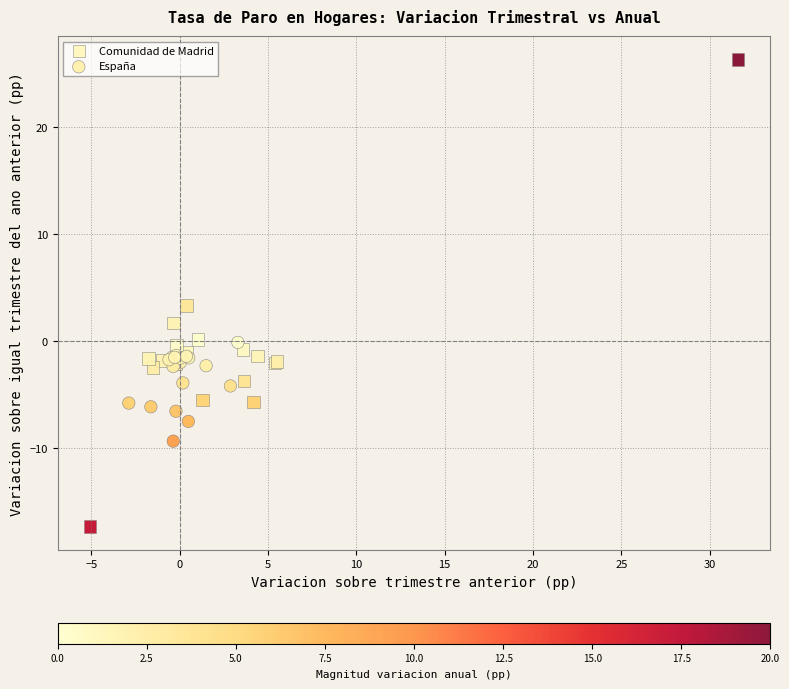

Which series contains the highest Y value?

Comunidad de Madrid